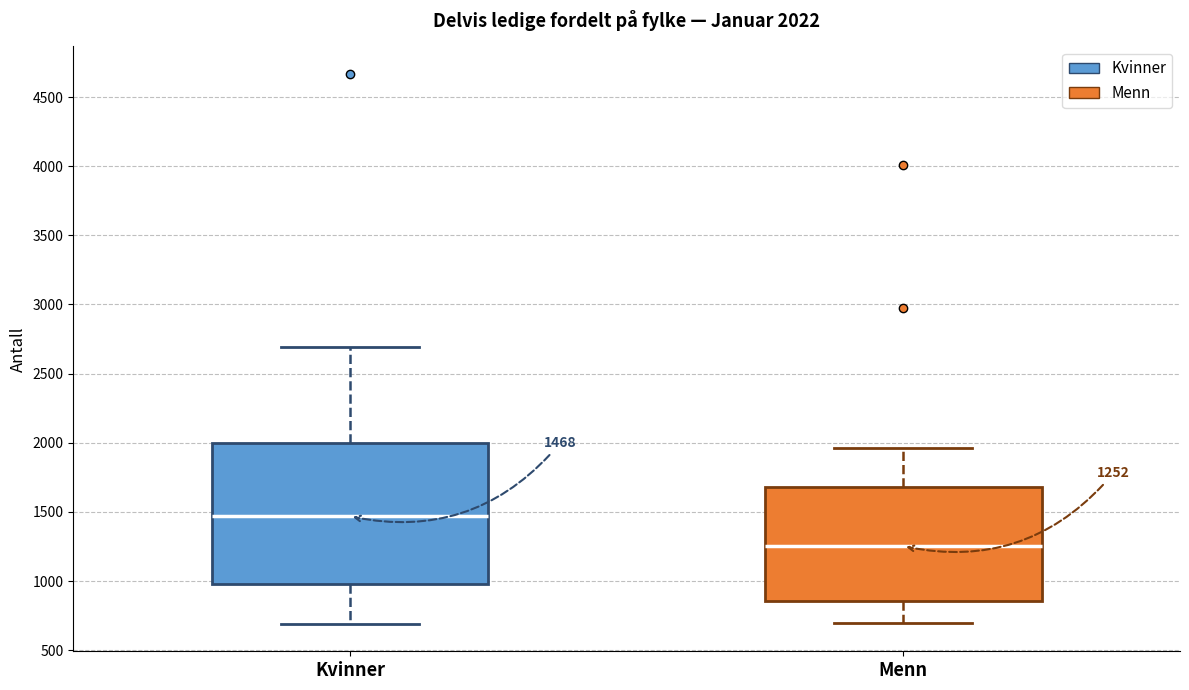

Which box's median line is the highest?

Kvinner